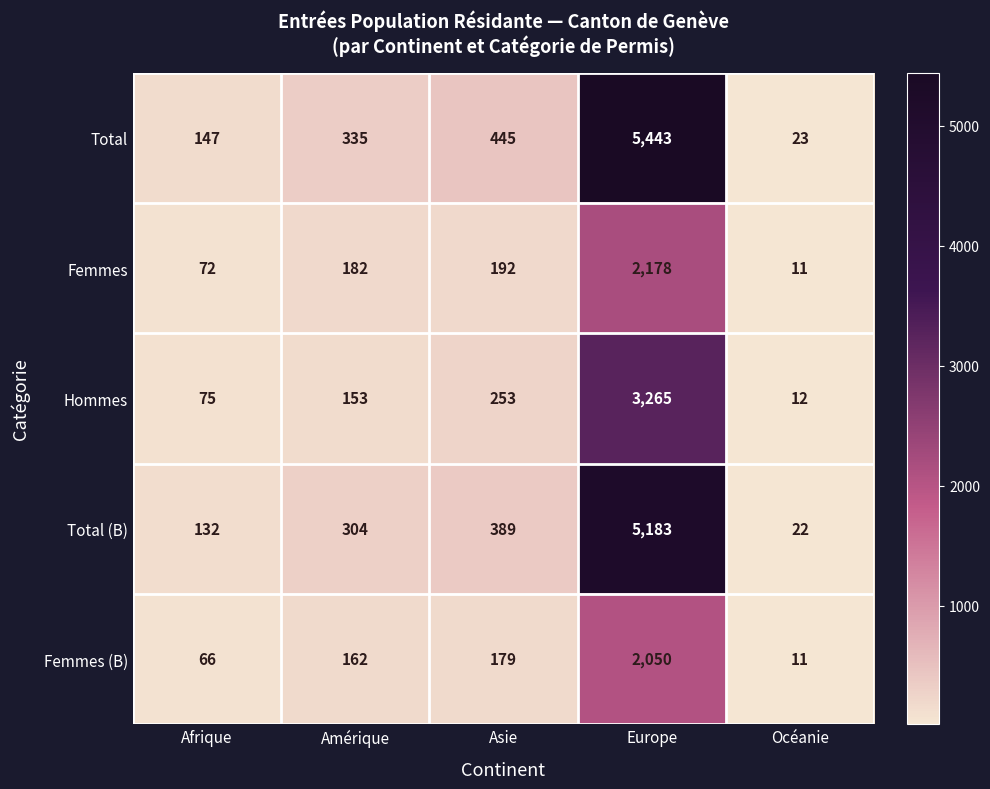

Is it true that Femmes equals 2178 at Europe?

True